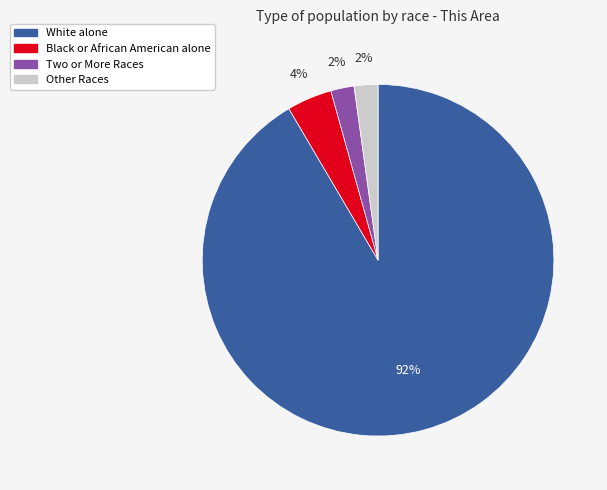

To the nearest percent, what is the average slice percentage?

25%